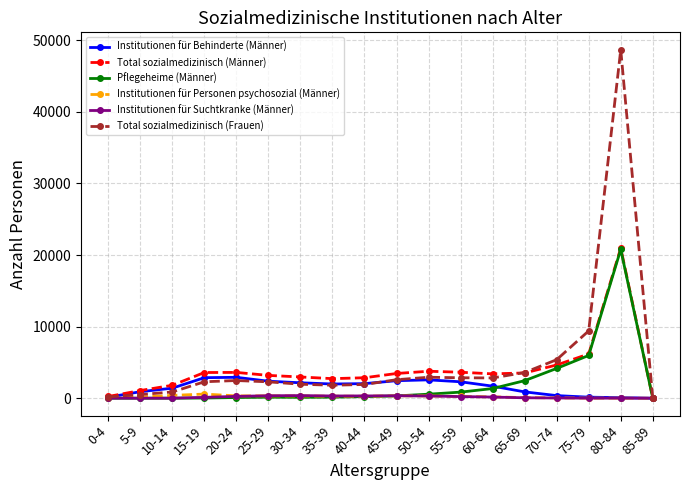

At which label is Total sozialmedizinisch (Männer) closest to 10489?

75-79